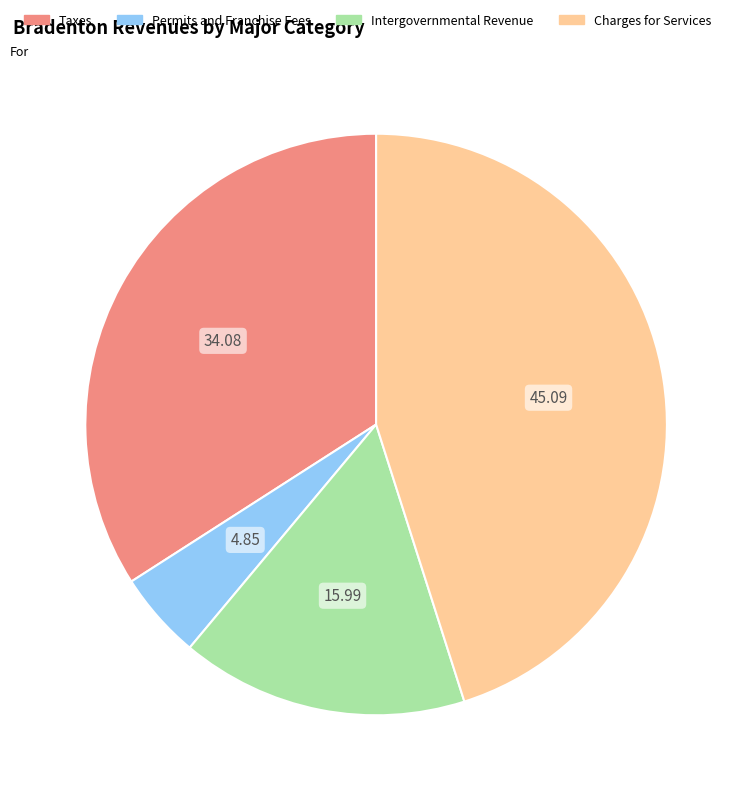

What is the ratio of the value at Intergovernmental Revenue to the value at Charges for Services?

0.4